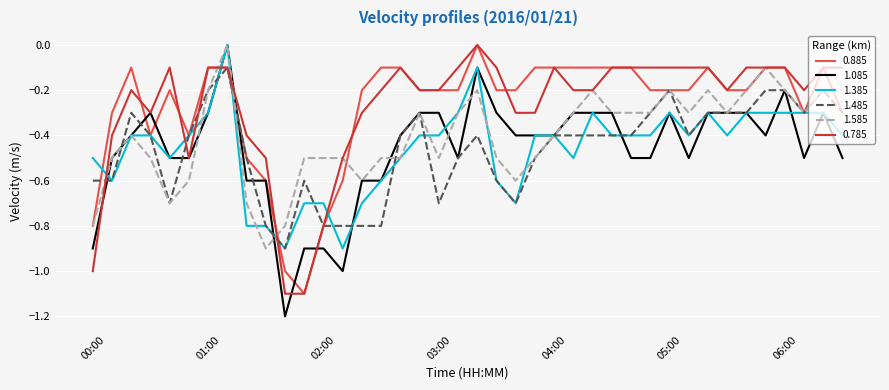

True or false: 1.485 and 0.885 cross at least once.

True